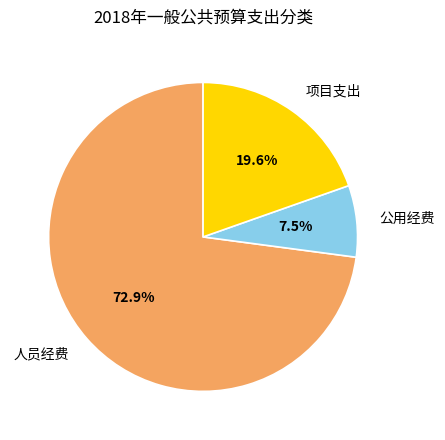

To the nearest percent, what is the difference between the 公用经费 and 人员经费 slice percentages?

65%